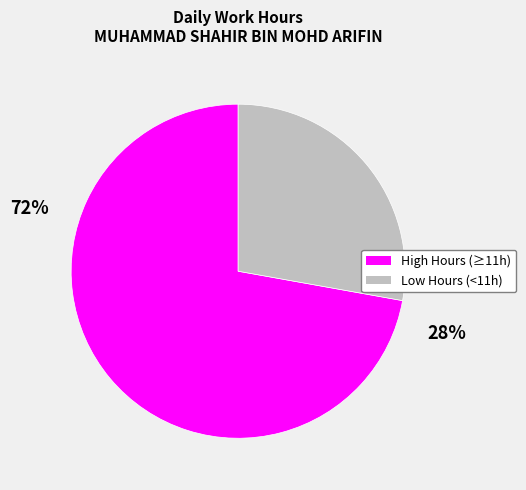

Is there any slice that represents more than half of the pie?

Yes